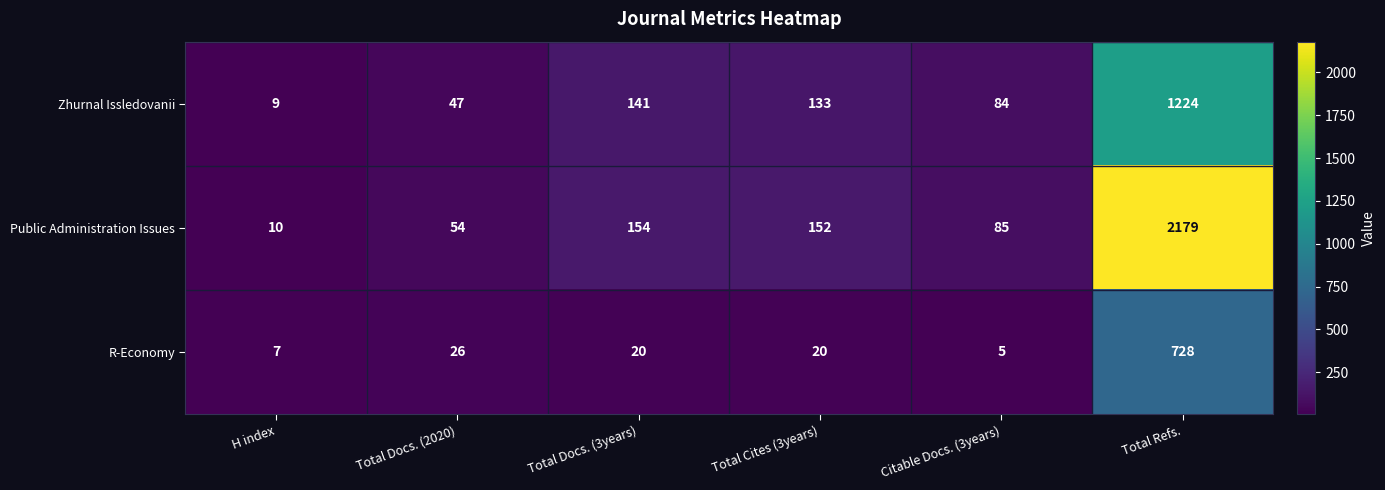

At which category does the chart reach its peak across all series?

Total Refs.